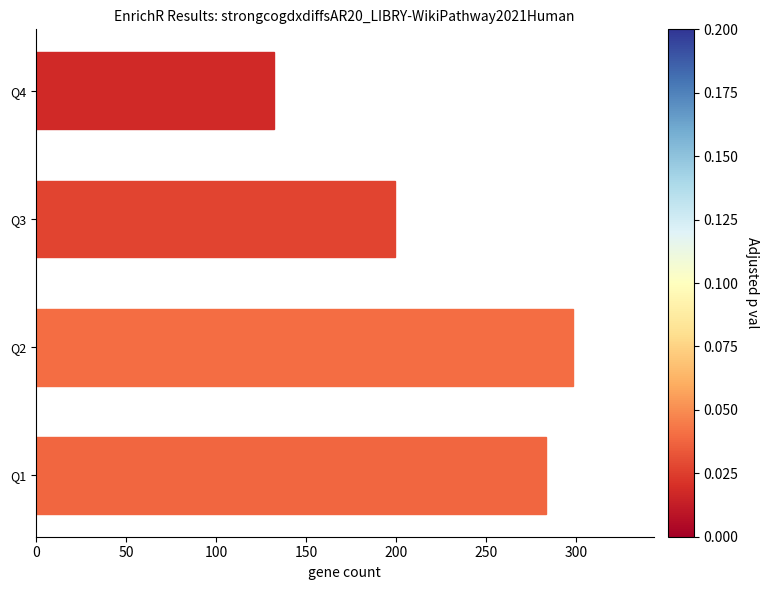

What is the ratio of the value at Q1 to the value at Q2?

1.0